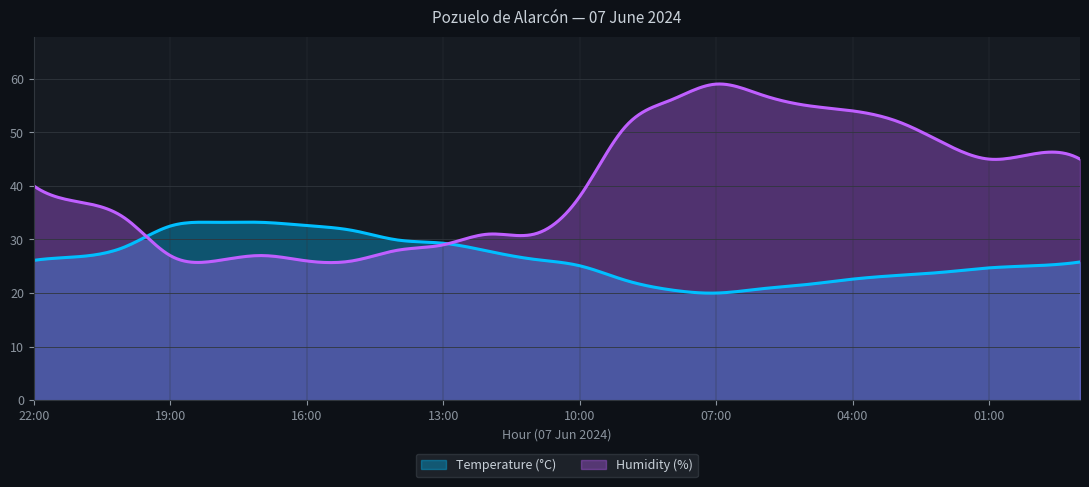

What is the value of the Temperature (°C) point at the 20th from the left?

23.3